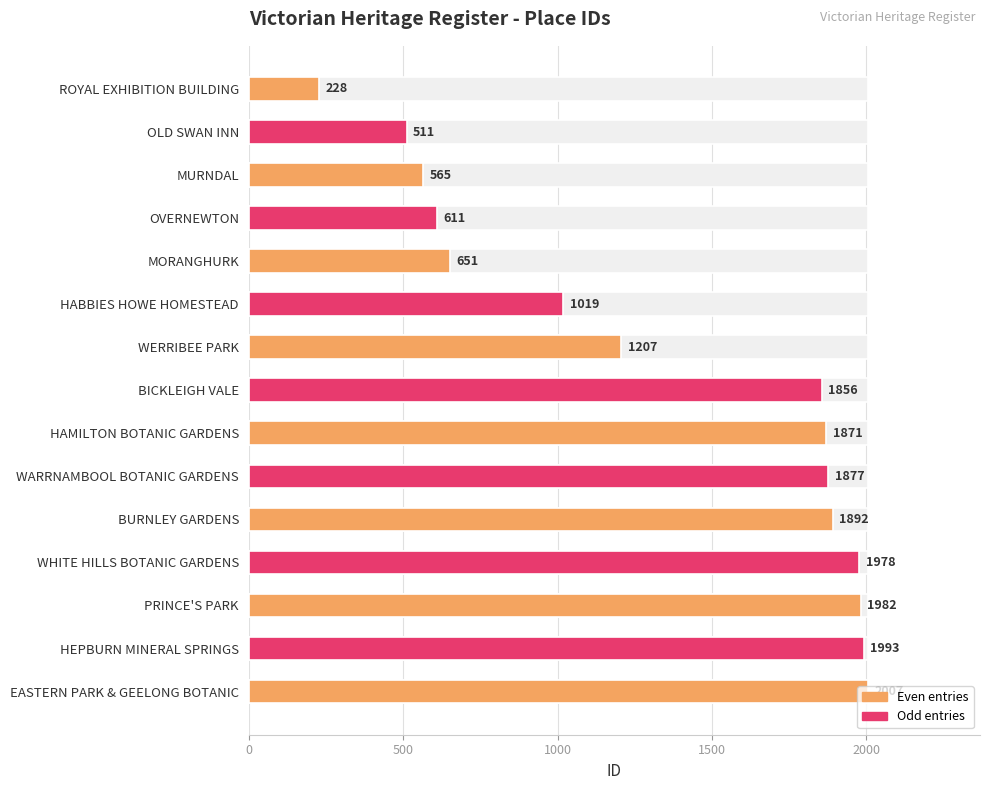

What is the difference between the values at PRINCE'S PARK and WARRNAMBOOL BOTANIC GARDENS?

105